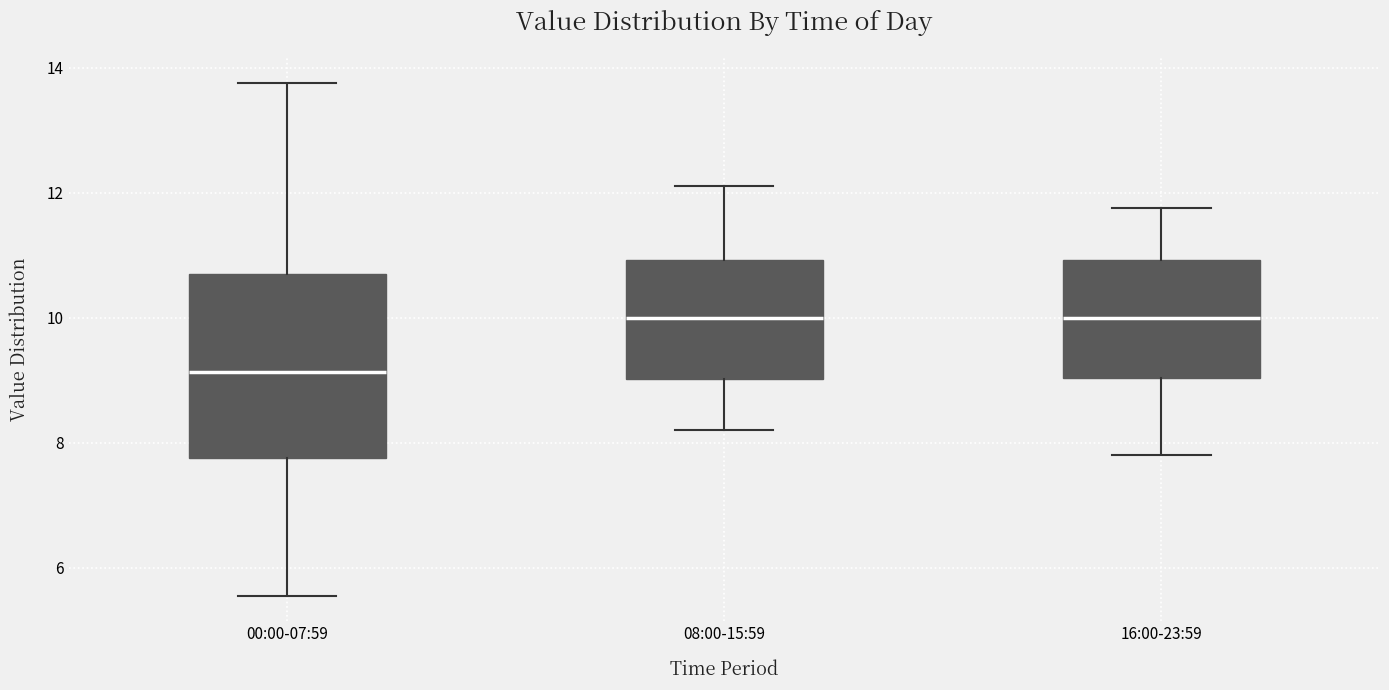

Where is the upper edge of the box for 16:00-23:59 on the y-axis? The values are not printed on the chart, so give them approximately, as read against the axis.

11.0